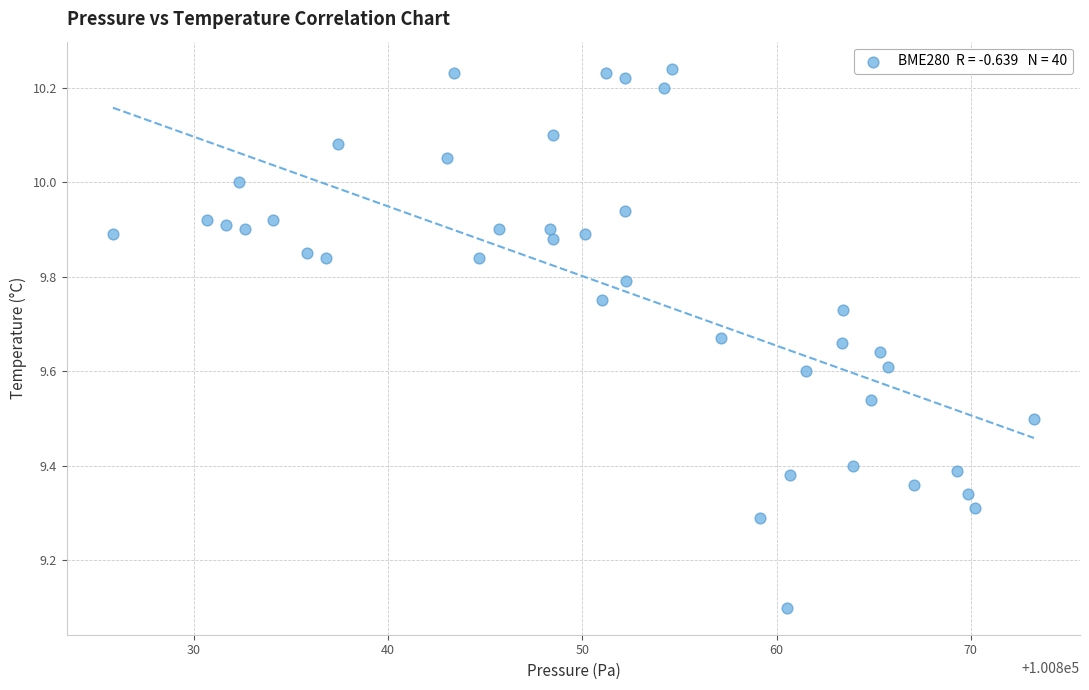

What Y value in the scatter plot is closest to 9?

9.1